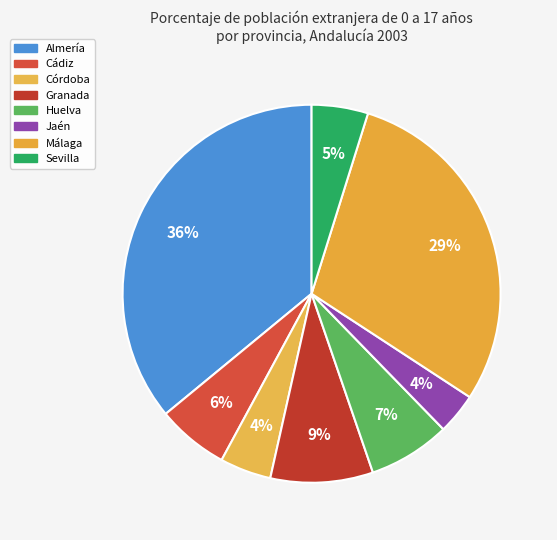

What is the largest slice in the pie chart?

Almería